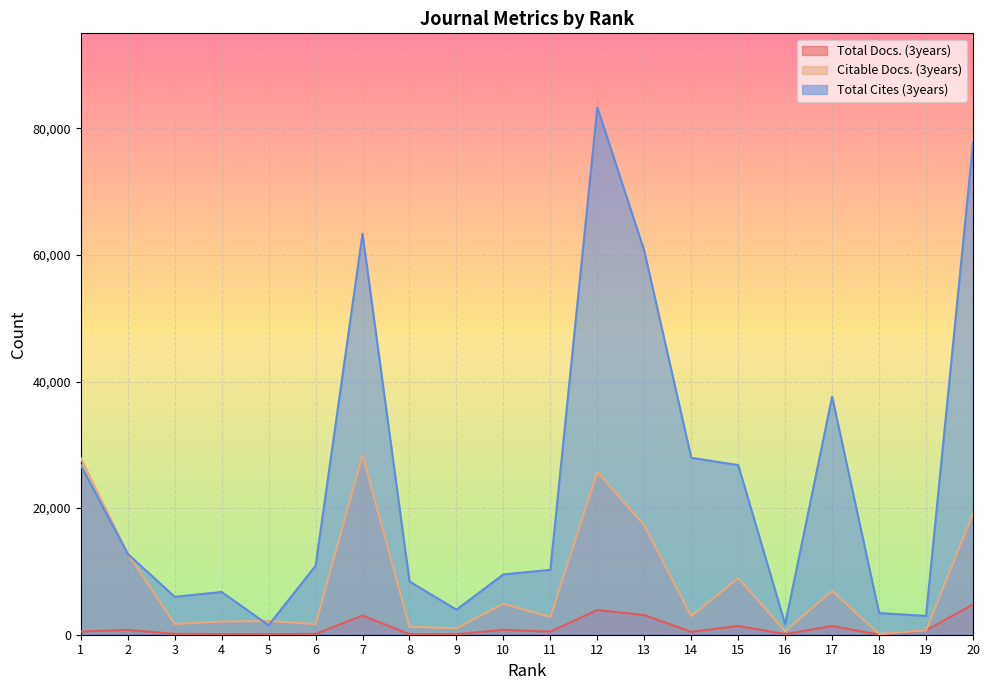

Reading left to right, transcribe all the data shown in this chart.

Total Docs. (3years): 1=509	2=762	3=139	4=107	5=88	6=131	7=3029	8=83	9=61	10=783	11=493	12=3901	13=3099	14=455	15=1387	16=101	17=1369	18=27	19=693	20=4767
Citable Docs. (3years): 1=27910	2=12819	3=1700	4=2088	5=2168	6=1681	7=28390	8=1251	9=1018	10=4892	11=2797	12=25700	13=17297	14=2933	15=8957	16=557	17=6922	18=106	19=687	20=19130
Total Cites (3years): 1=26799	2=12775	3=5994	4=6747	5=1501	6=10885	7=63334	8=8409	9=3954	10=9529	11=10251	12=83289	13=60624	14=27959	15=26793	16=1656	17=37608	18=3427	19=2970	20=77635